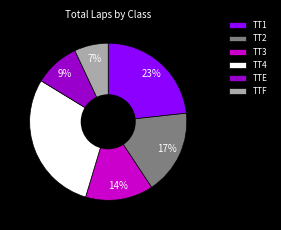

To the nearest percent, what is the difference between the largest and smallest slice percentages?

22%